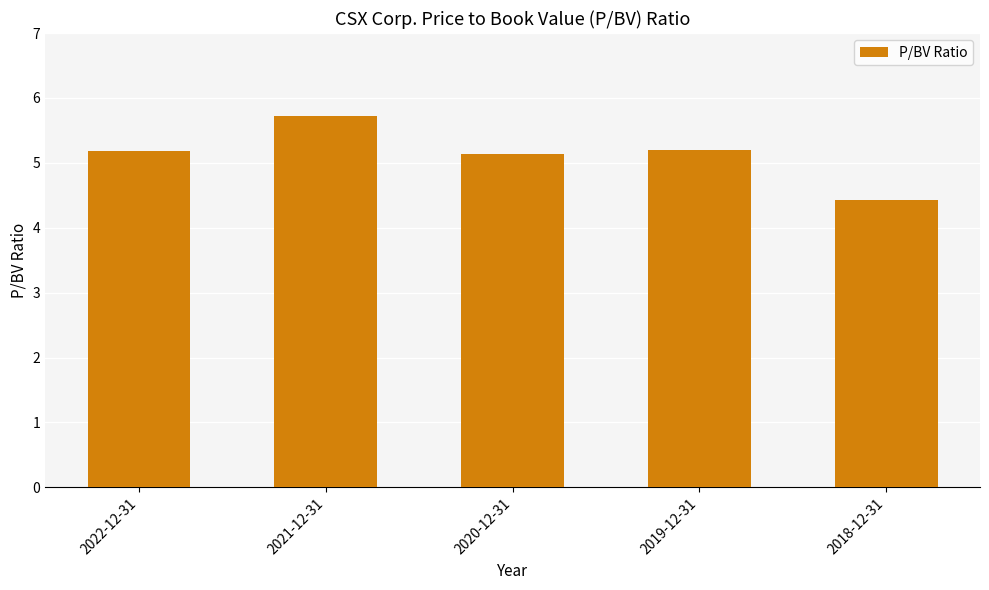

The value at 2022-12-31 is 5.2. True or false?

True